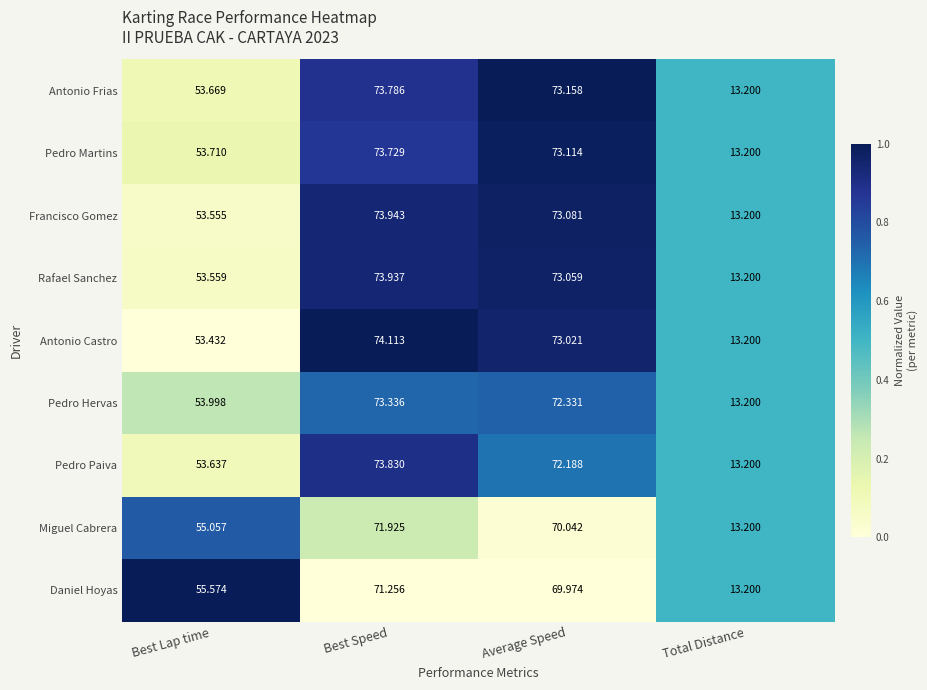

Between Average Speed and Total Distance, which series saw the biggest shift?

Antonio Frias